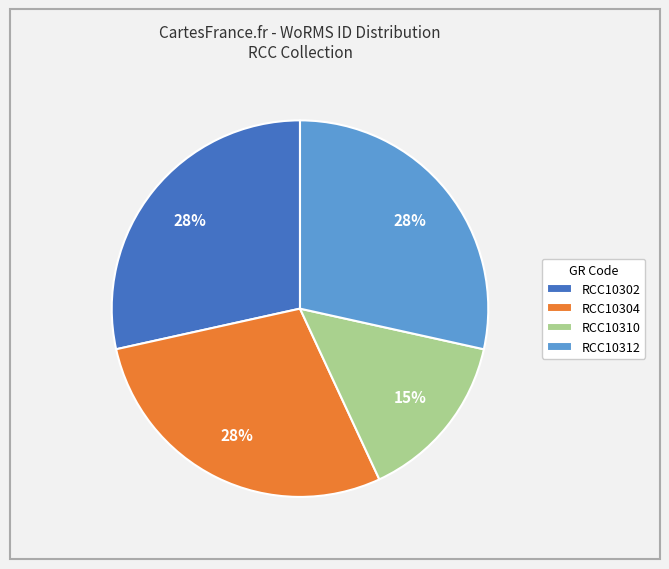

Approximately how many times larger is the value at RCC10302 compared to RCC10304?

1.0